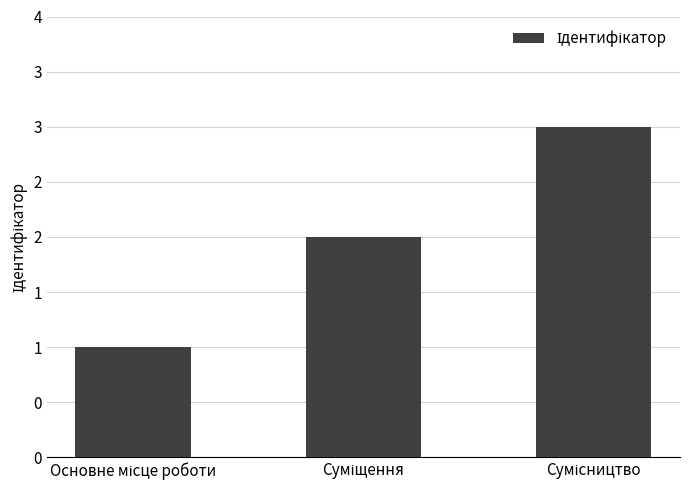

Are the bars horizontal?

No